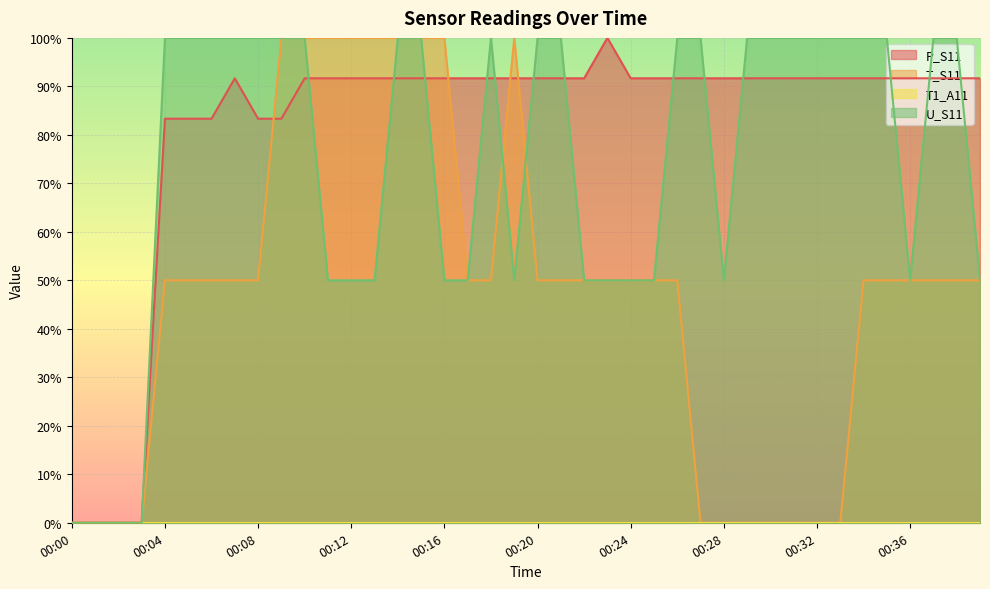

Count the number of categories in the chart.

40